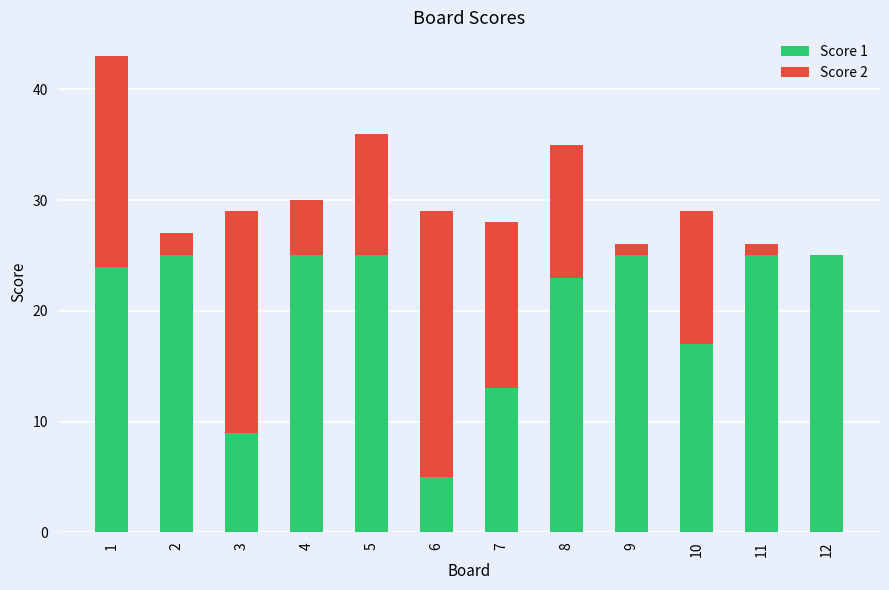

What is the total value across all series at 4?

30